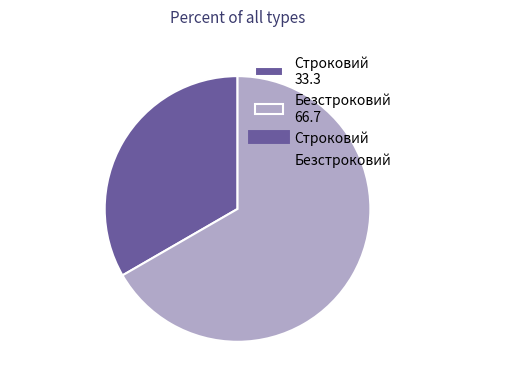

Which category accounts for the majority?

Безстроковий